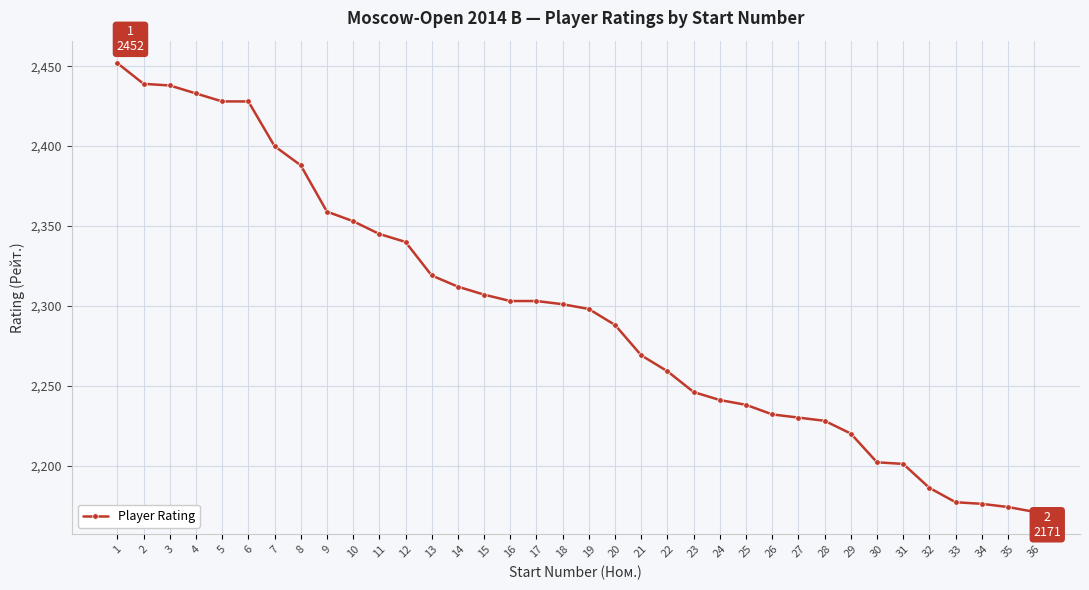

What is the maximum value shown in the chart?

2452